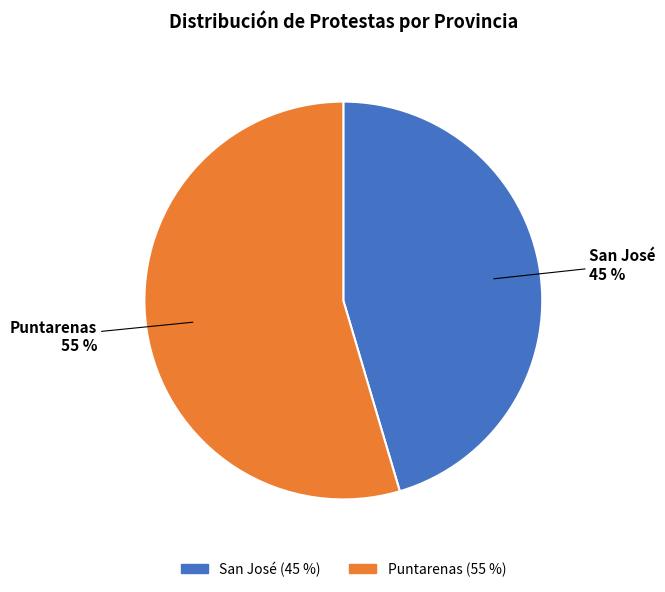

How many segments does this pie chart have?

2